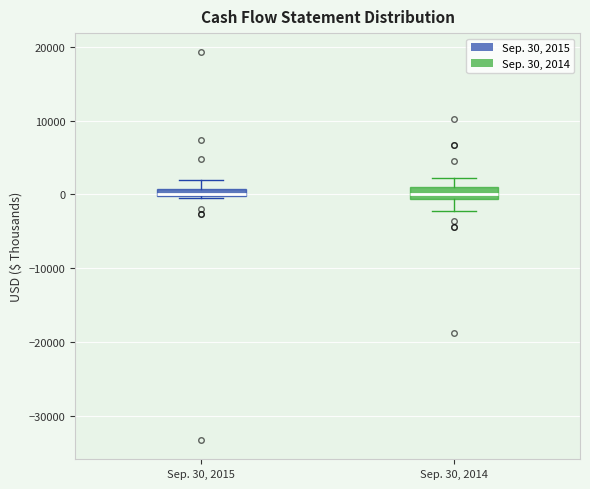

Where does the upper whisker of the box for Sep. 30, 2015 end on the y-axis? The values are not printed on the chart, so give them approximately, as read against the axis.

2000